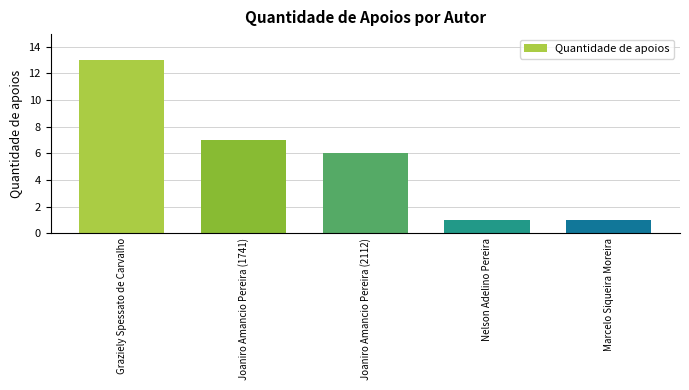

Which has a higher value, Graziely Spessato de Carvalho or Joaniro Amancio Pereira (1741)?

Graziely Spessato de Carvalho